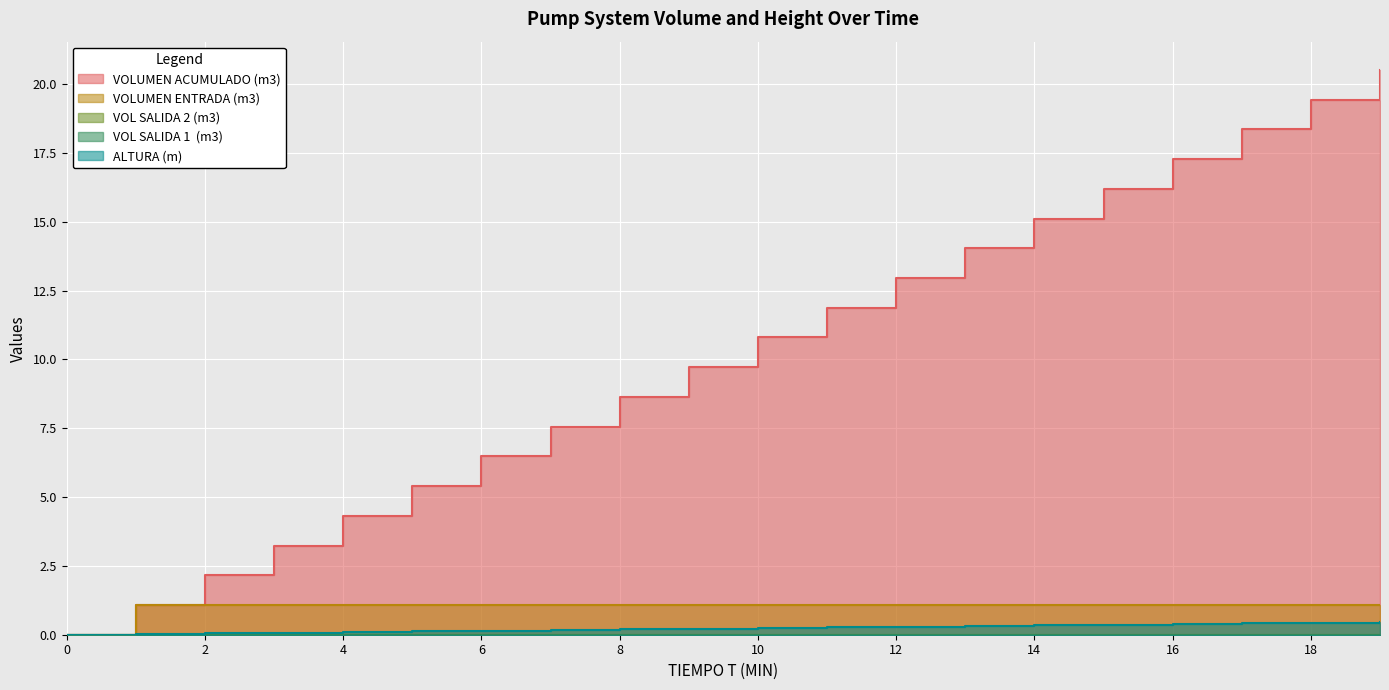

Reading left to right, transcribe all the data shown in this chart.

VOLUMEN ACUMULADO (m3): 0.0	1.1	2.2	3.2	4.3	5.4	6.5	7.6	8.6	9.7	10.8	11.9	13.0	14.0	15.1	16.2	17.3	18.4	19.4	20.5
VOLUMEN ENTRADA (m3): 0.0	1.1	1.1	1.1	1.1	1.1	1.1	1.1	1.1	1.1	1.1	1.1	1.1	1.1	1.1	1.1	1.1	1.1	1.1	1.1
ALTURA (m): 0.0	0.0	0.0	0.1	0.1	0.1	0.1	0.2	0.2	0.2	0.2	0.3	0.3	0.3	0.3	0.4	0.4	0.4	0.4	0.5